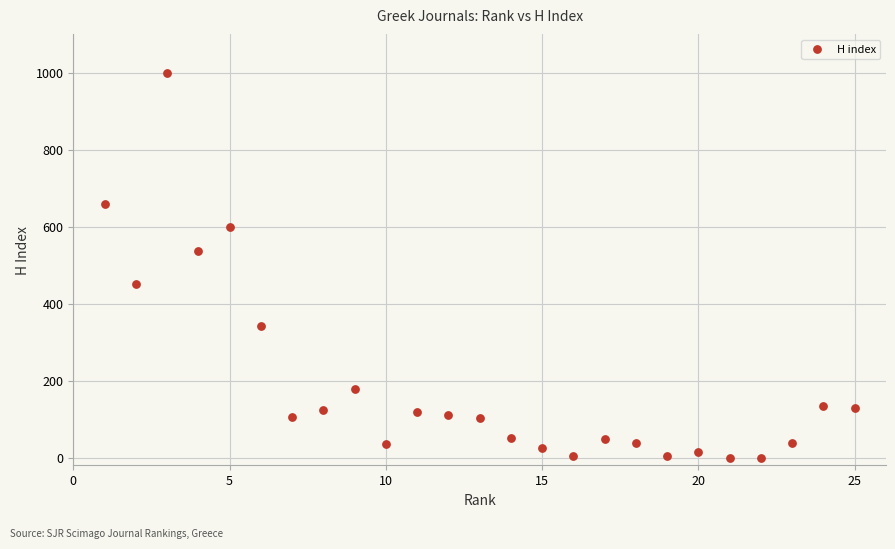

What is the range of X values (max minus min)?

24